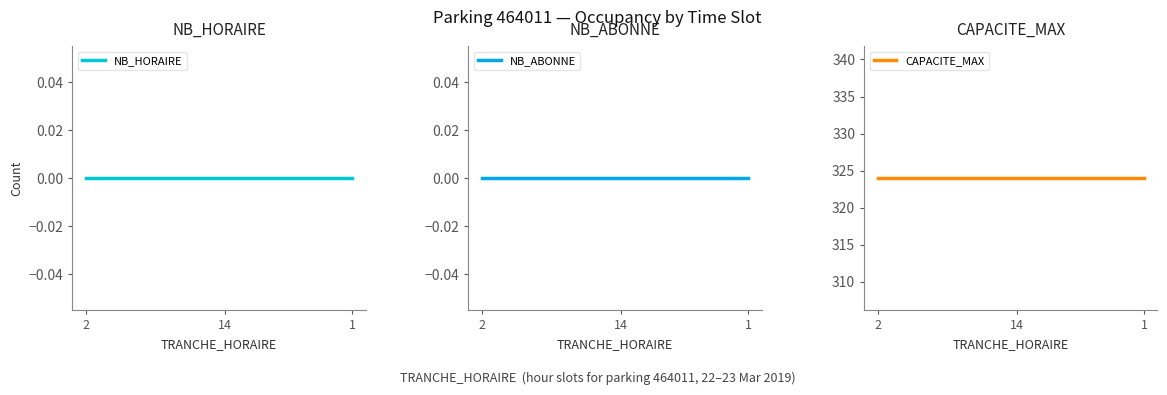

What is the value of the CAPACITE_MAX point at the 10th from the left?

324